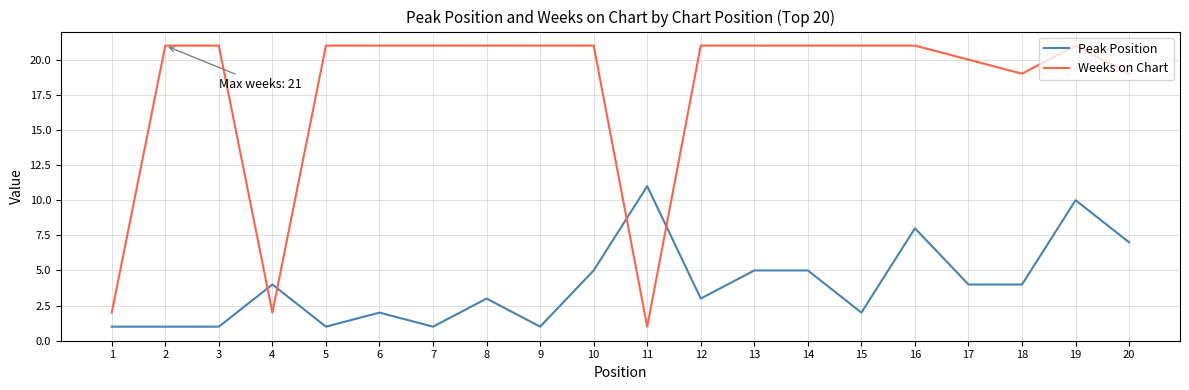

Which series has the widest spread of values?

Weeks on Chart